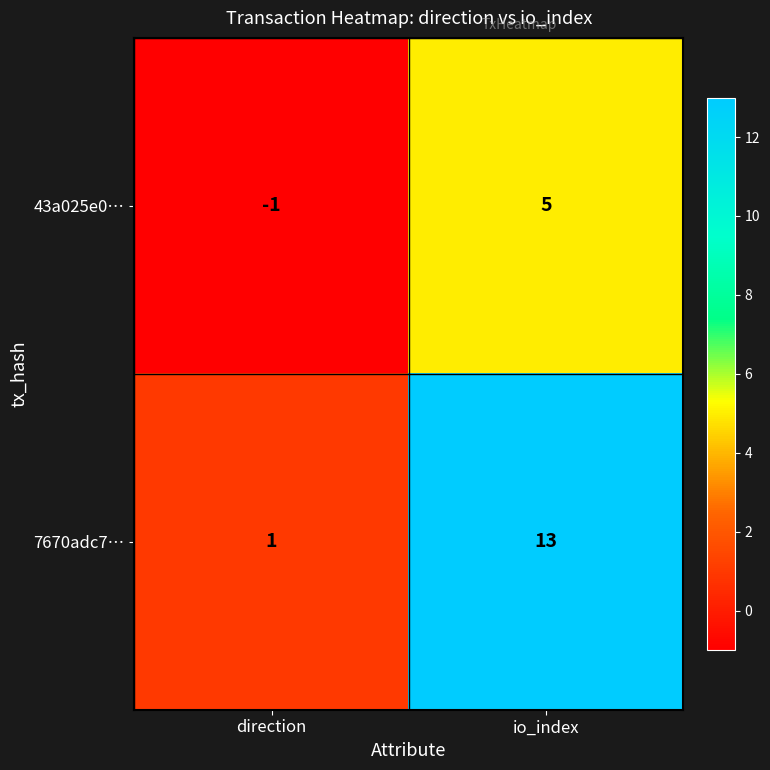

Which series changed the most between direction and io_index?

7670adc7…